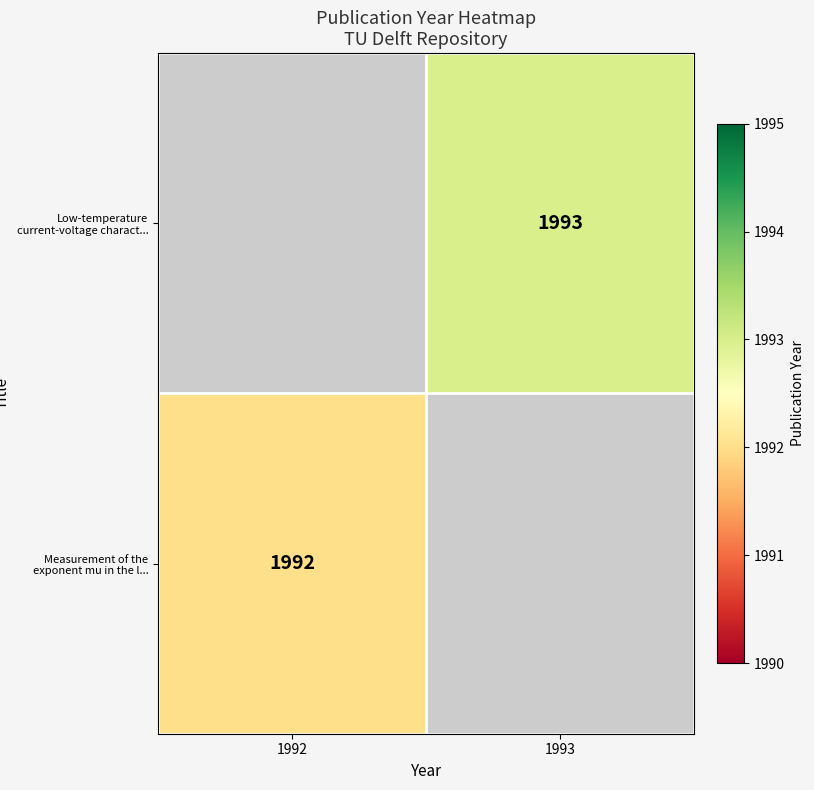

The value of Low-temperature current-voltage charact... at 1993 is 404. True or false?

False